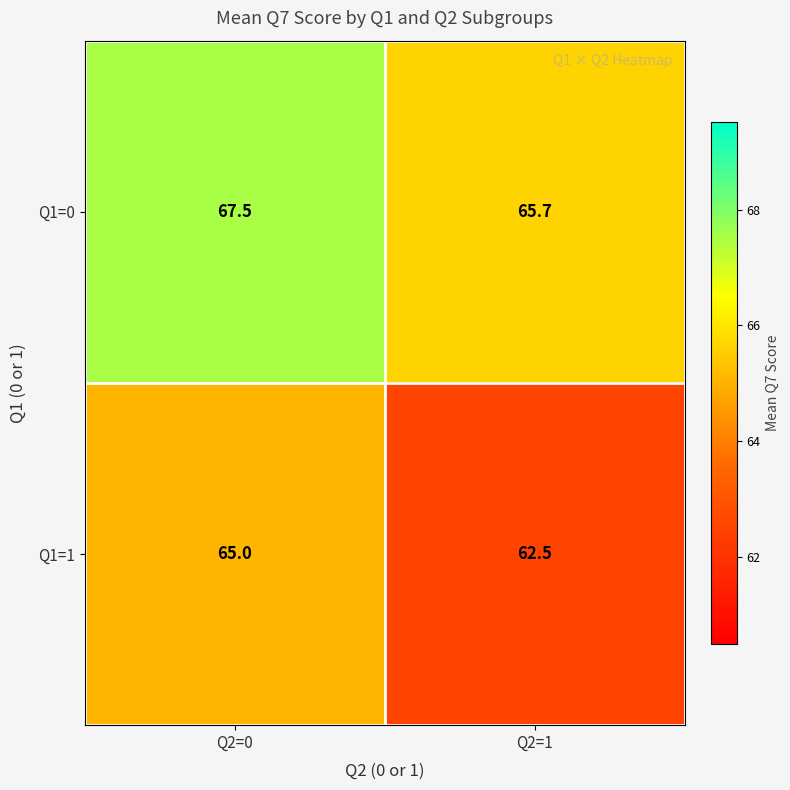

At which label does Q1=1 reach its peak?

Q2=0